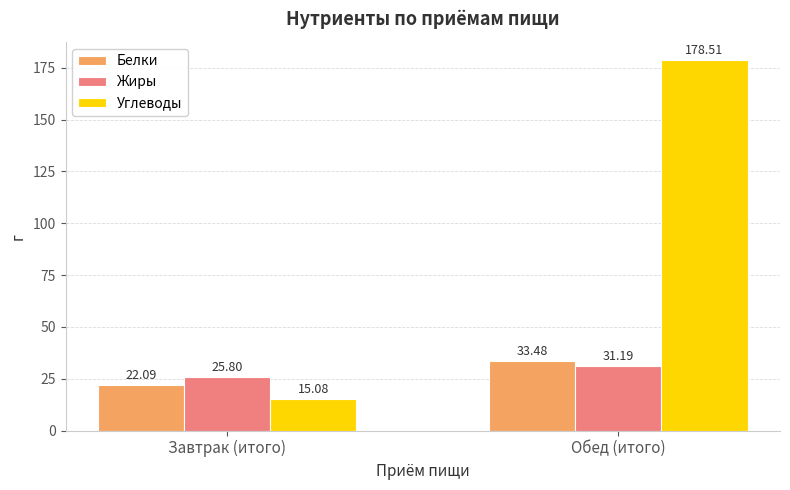

Which series has the widest spread of values?

Углеводы